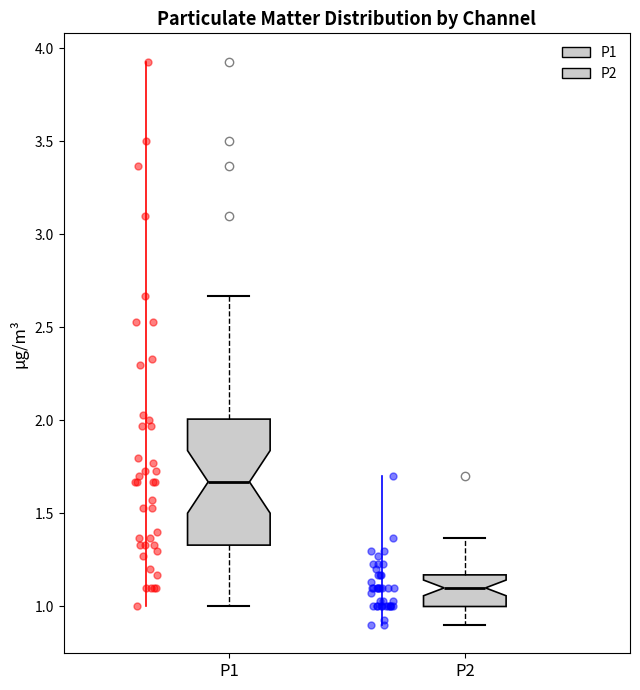

Where is the upper edge of the box for P1 on the y-axis? The values are not printed on the chart, so give them approximately, as read against the axis.

2.00